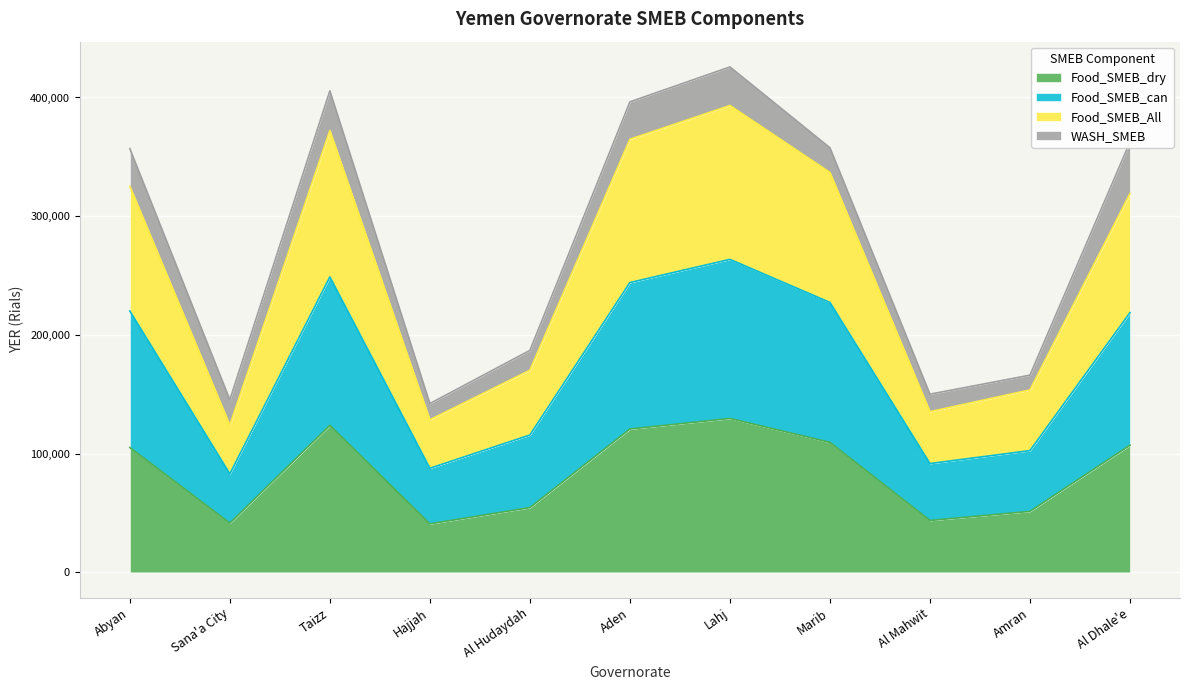

At which label does Food_SMEB_dry reach its minimum?

Hajjah